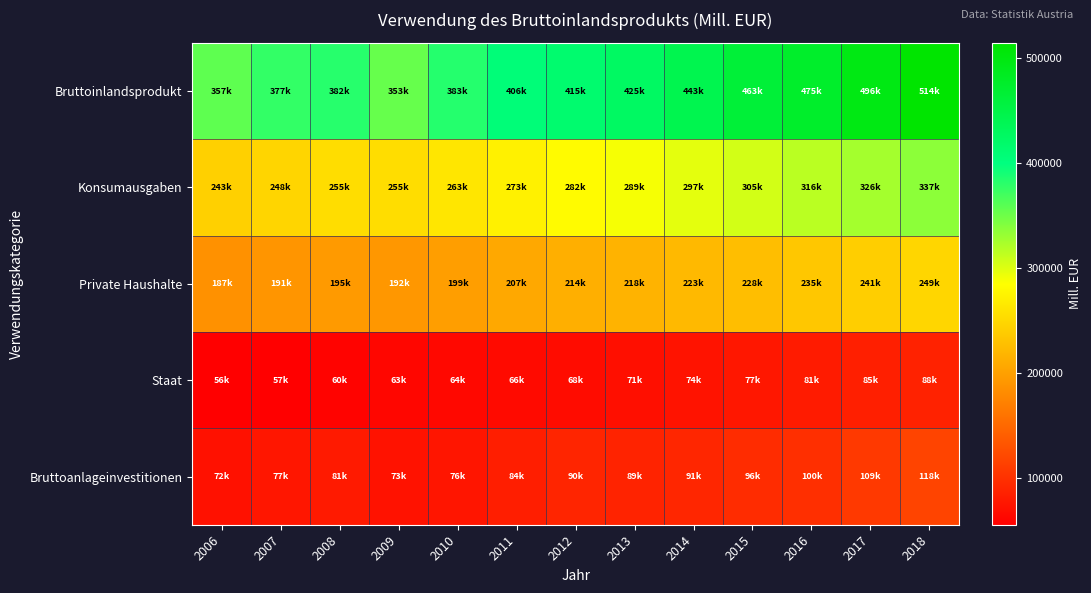

Which has a higher value, 2012 or 2010?

2012